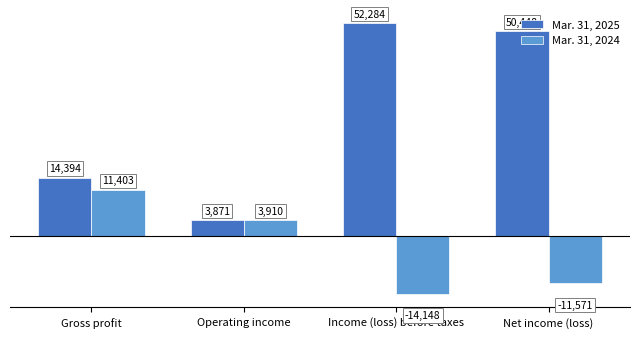

What is the spread (max minus min) of values at Net income (loss)?

62019